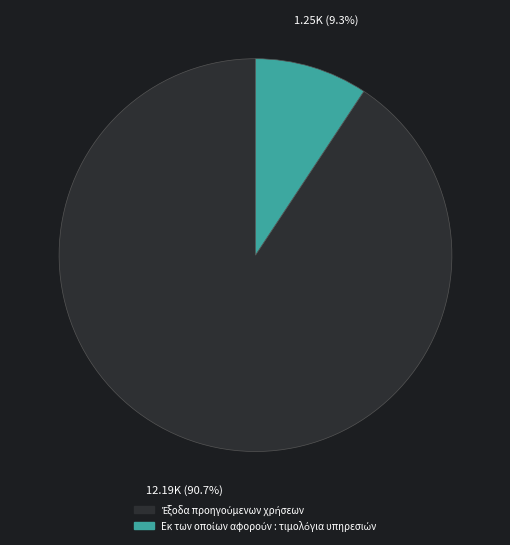

Is there any slice that represents more than half of the pie?

Yes